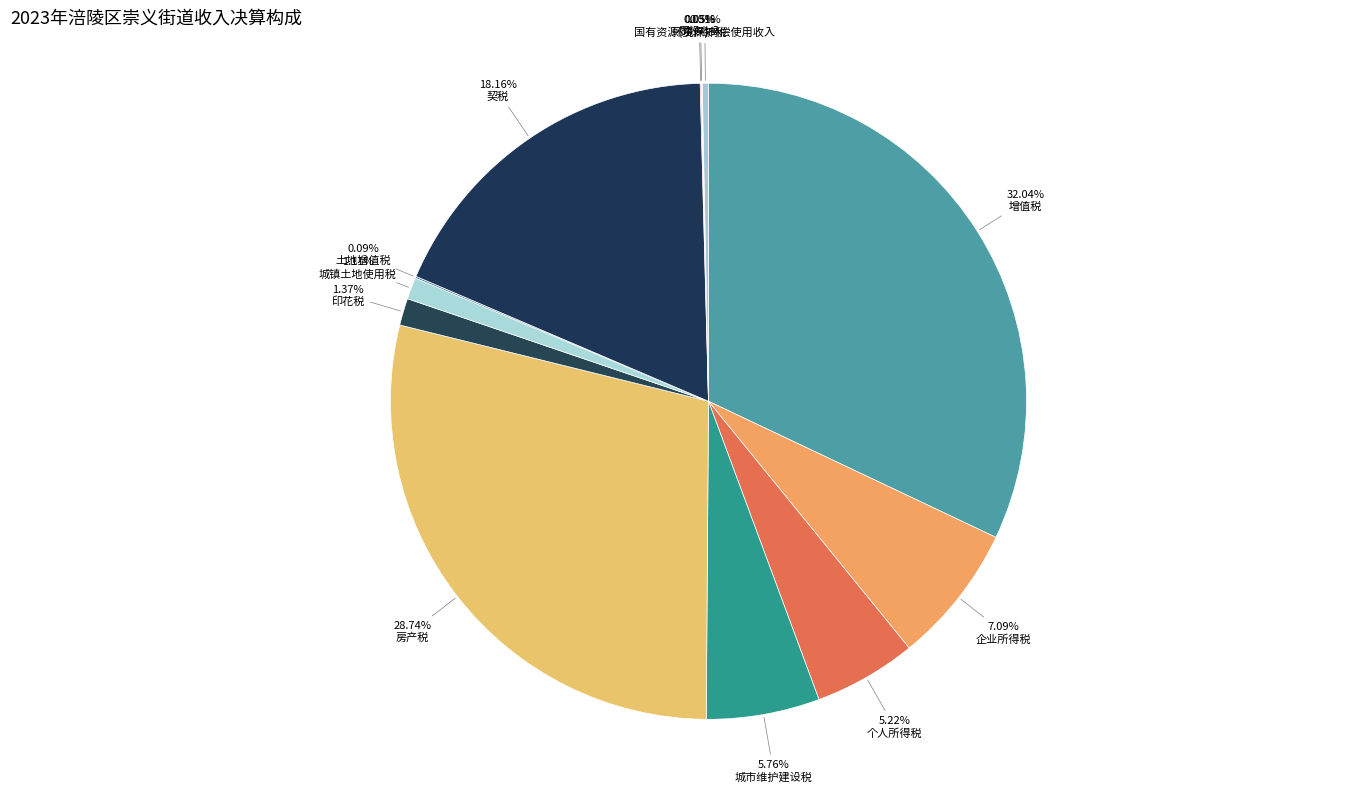

To the nearest percent, what is the difference between the 企业所得税 and 土地增值税 slice percentages?

7%